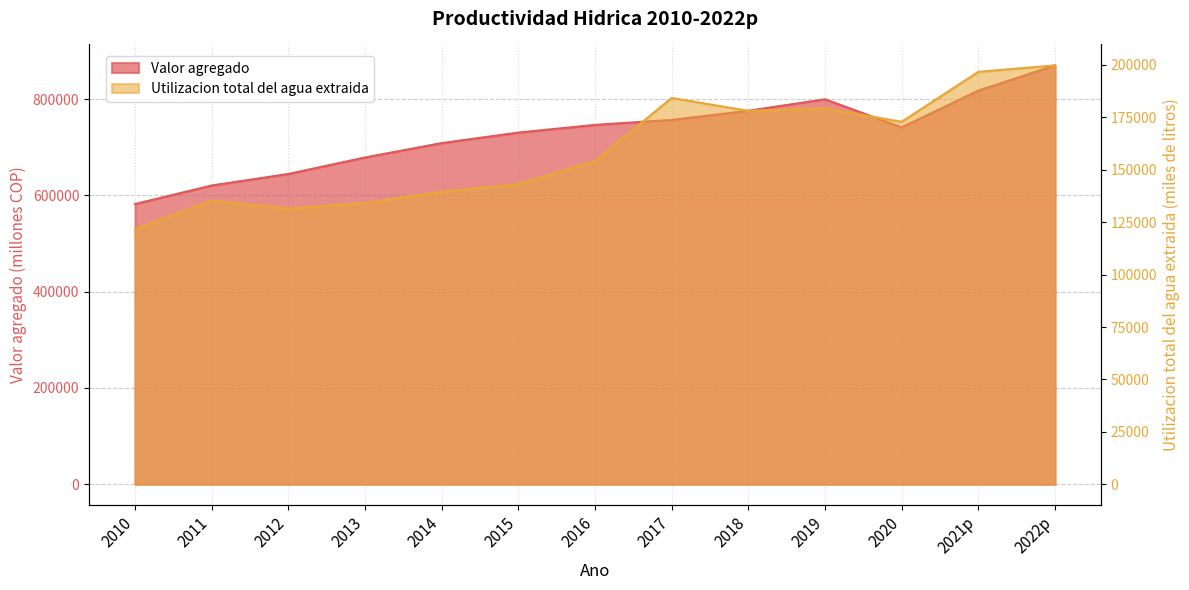

Which category has the lowest value in the Valor agregado series?

2010